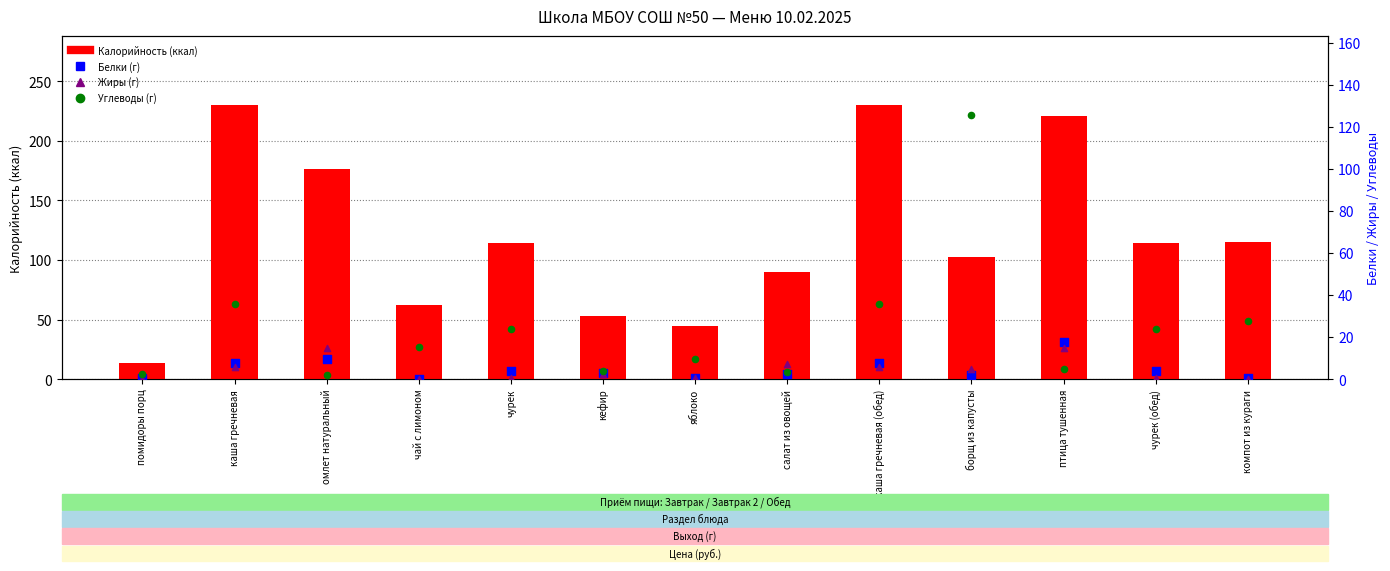

Is the value of Жиры at каша гречневая (обед) greater than the value of Углеводы at борщ из капусты?

No